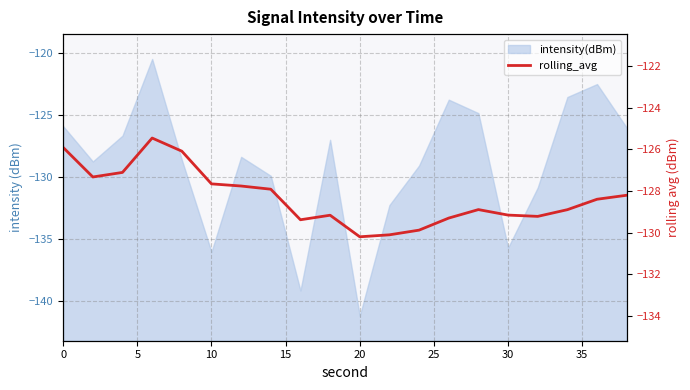

True or false: there are more than 0 points higher than both neighbors.

True